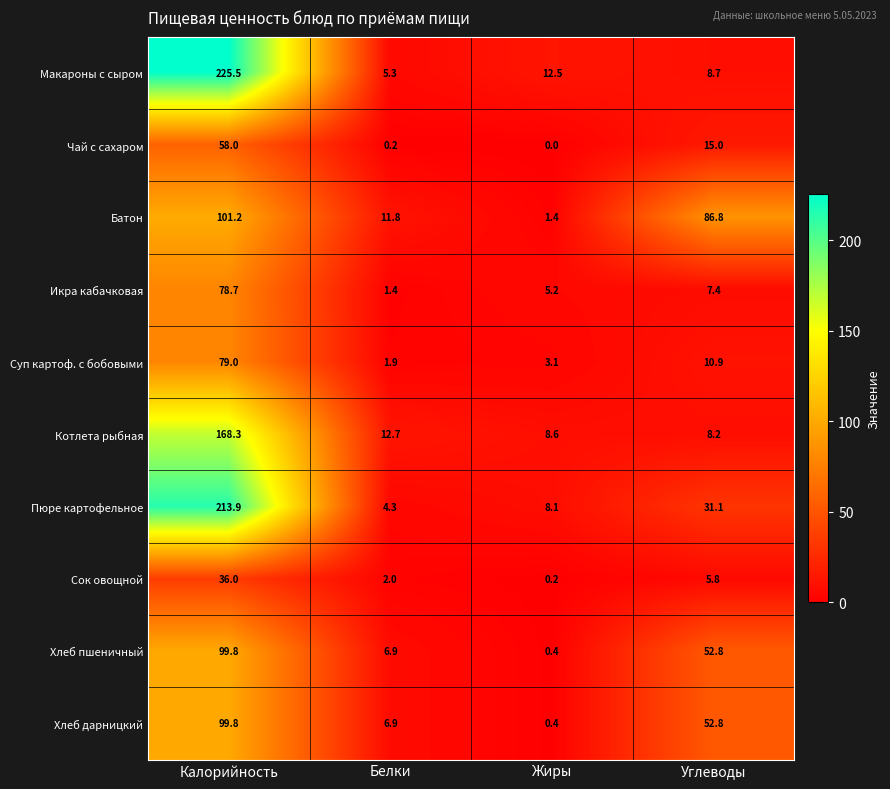

At which category is the sum across all series the highest?

Калорийность